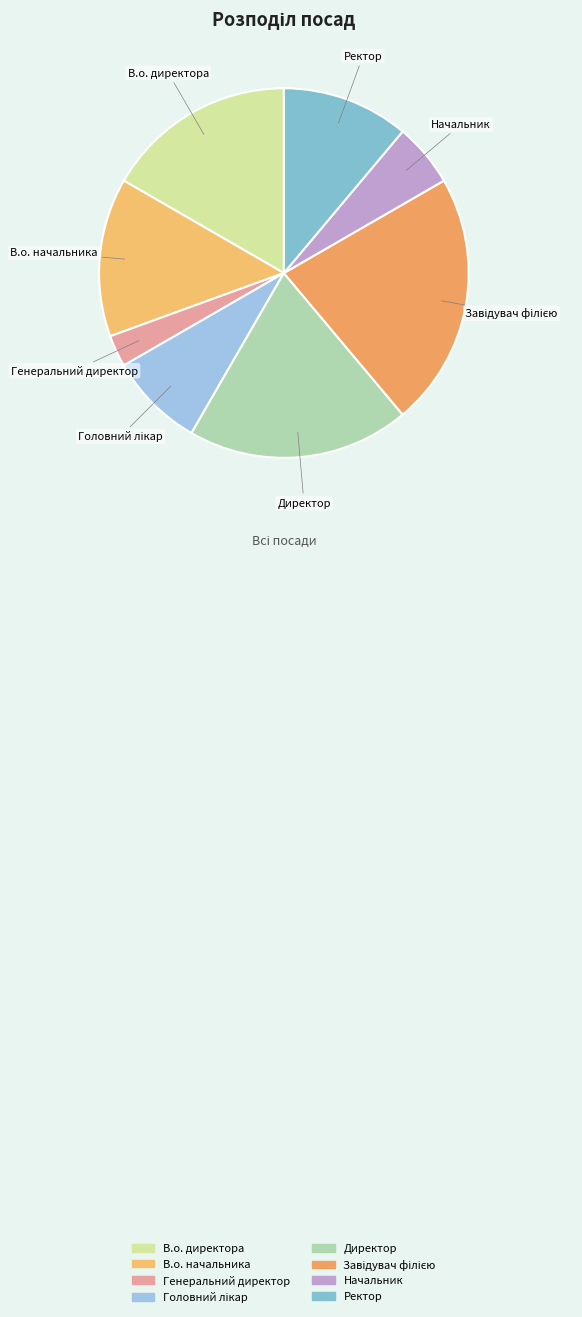

Is the sum of Генеральний директор and В.о. начальника greater than half?

No